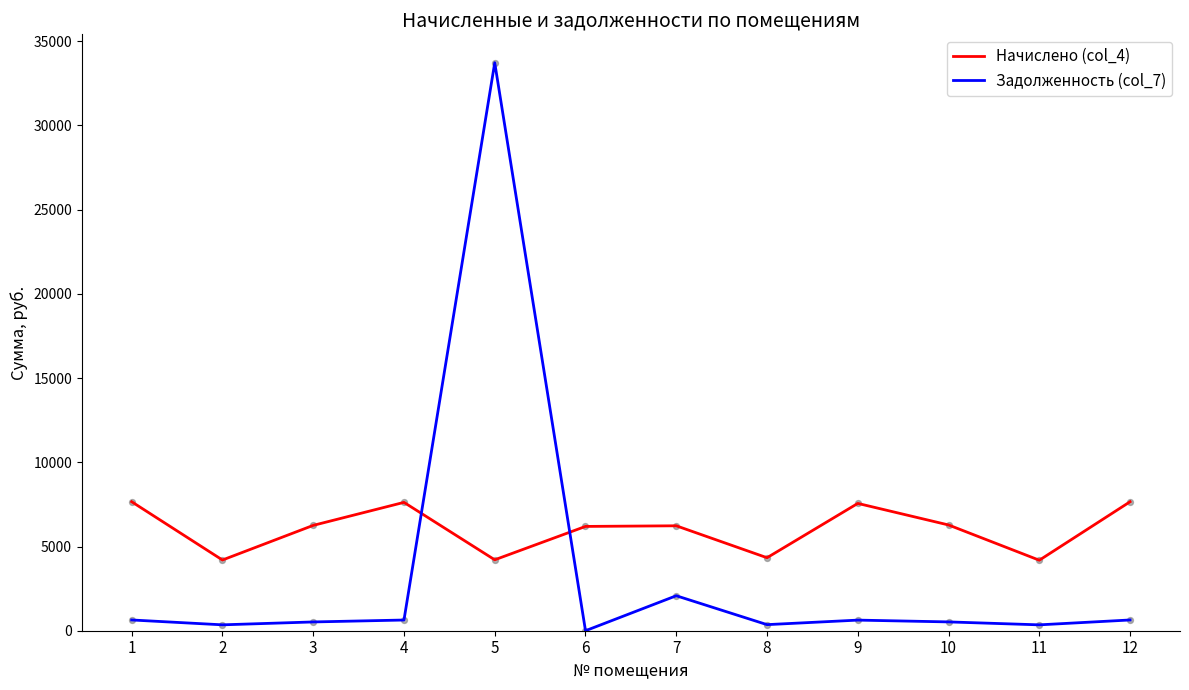

What are all the series names shown in the legend?

Начислено (col_4), Задолженность (col_7)